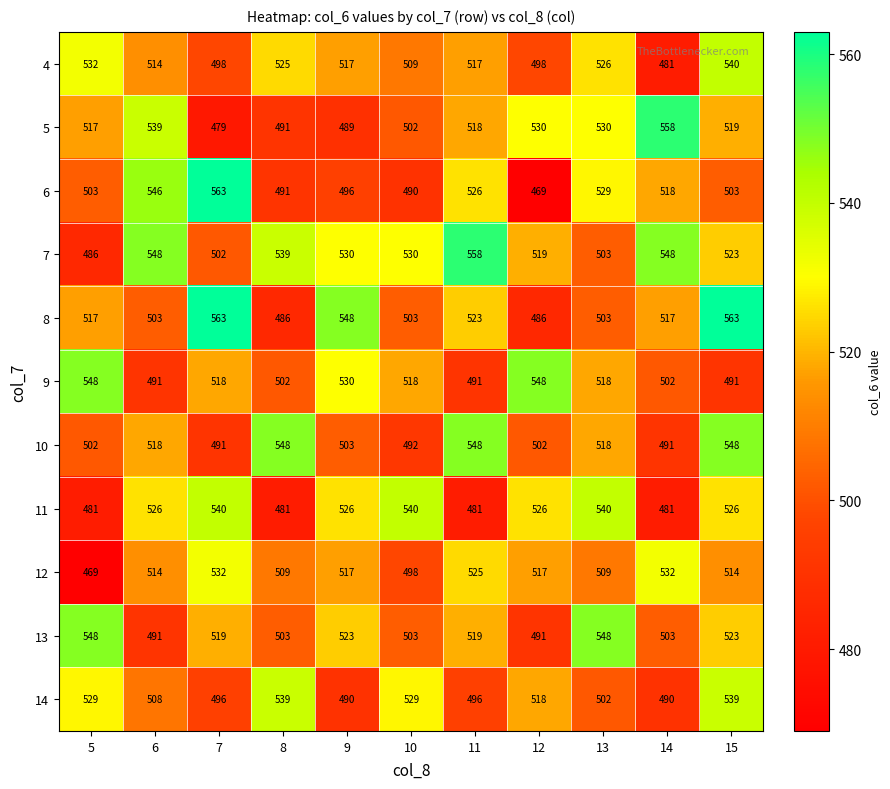

What is the difference between the 12 values at 15 and 5?

45